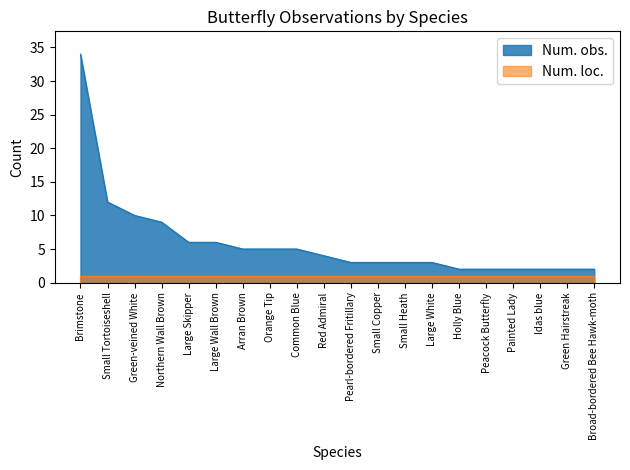

The value at Northern Wall Brown is 9. True or false?

True